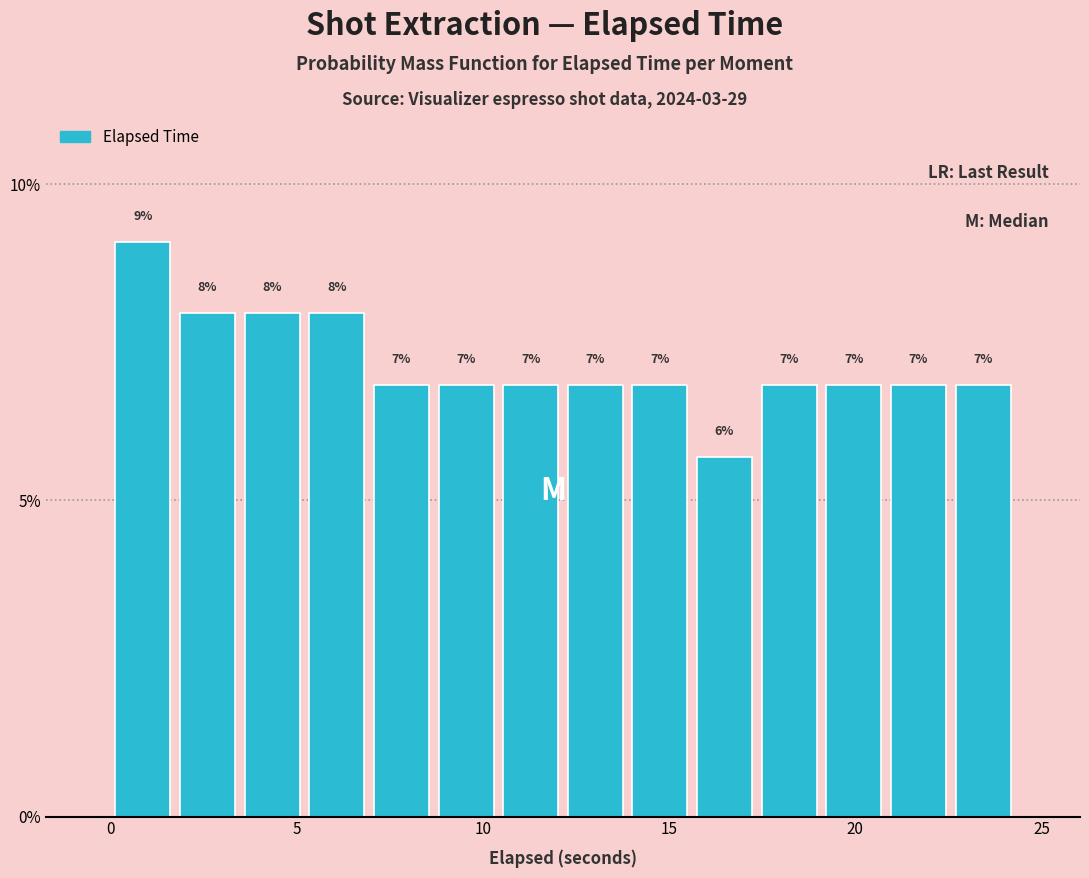

Around what value on the x-axis is the tallest bar? Give the approximate position of its centre, as read against the axis.

1.0